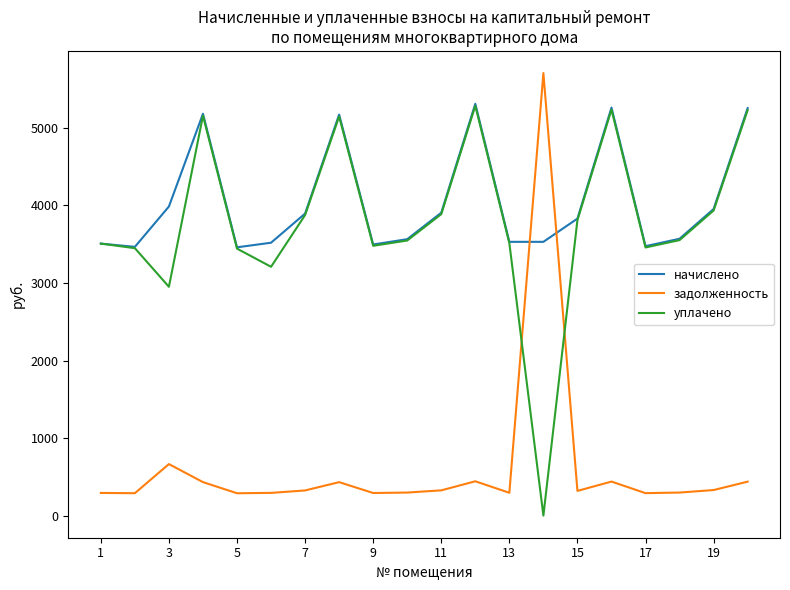

What is the difference between the second highest and second lowest values in the начислено series?

1795.9